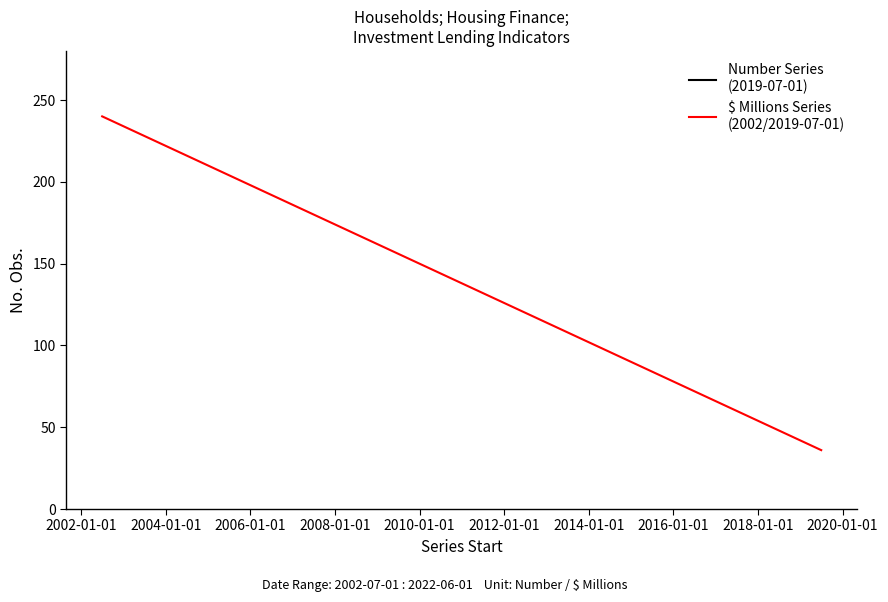

The value of Number Series
(2019-07-01) at 2008-01-01 is 15. True or false?

False